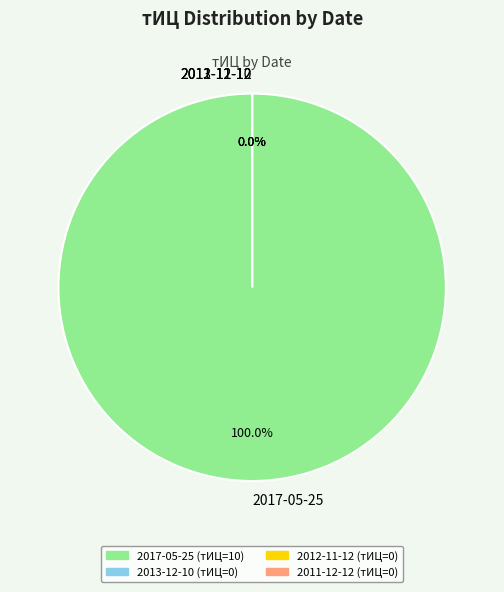

Which category has the smallest portion of the pie?

2013-12-10